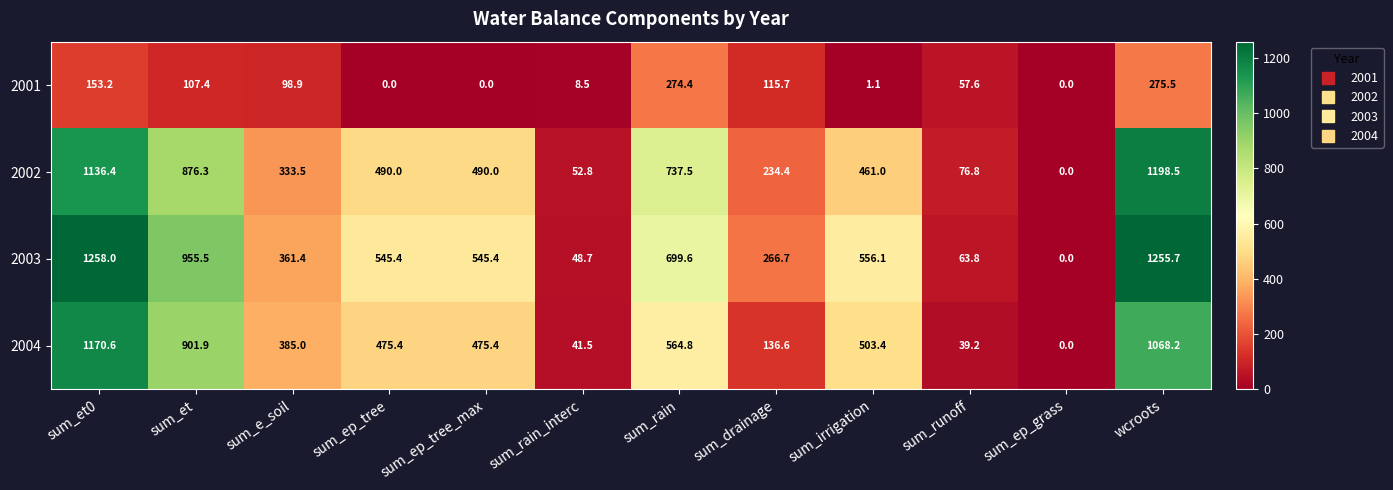

Count the number of data series in this chart.

4